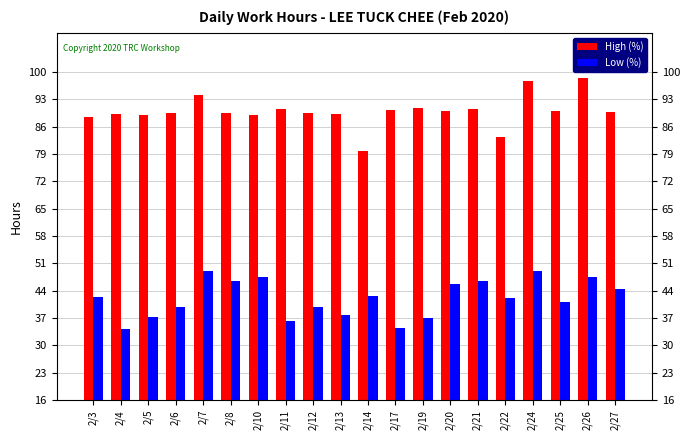

What is the difference between the maximum and second lowest values in the High (%) series?

15.2